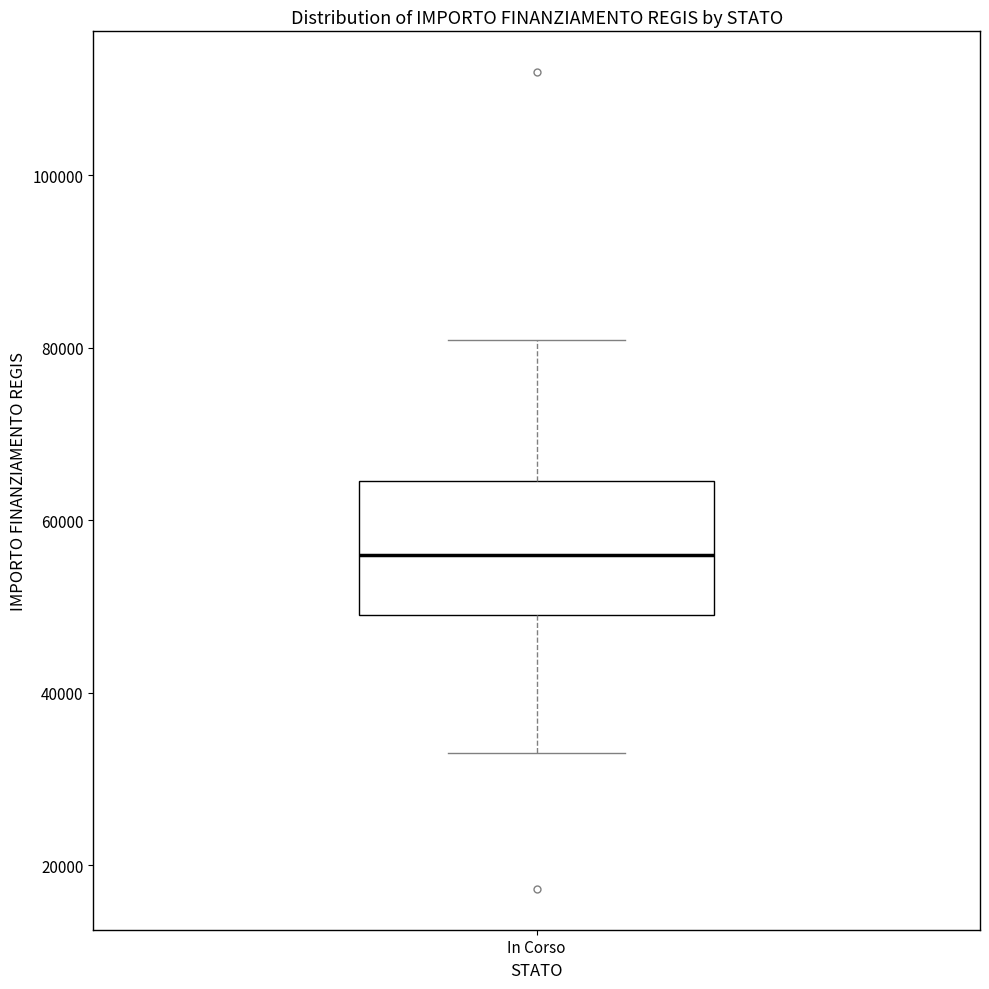

Read this box plot against the y-axis: the position of the median line, the range covered by the box, and the ends of both whiskers. The values are not printed on the chart, so give them approximately, as read against the axis.

median 56000, box 50000 to 64000, whiskers 32000 to 80000